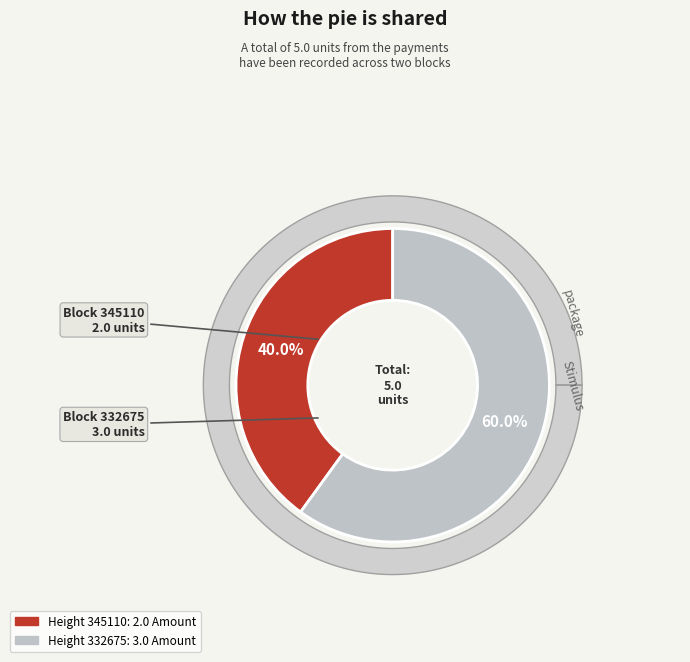

Does 332675 account for over 50% of the chart?

Yes